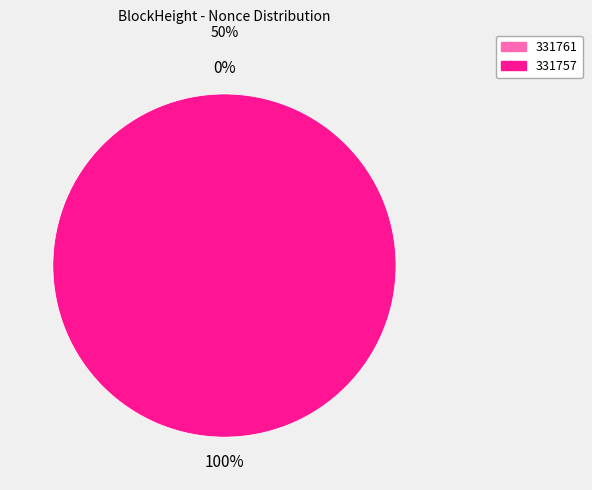

Is it true that 331757 is 100% of the pie?

True